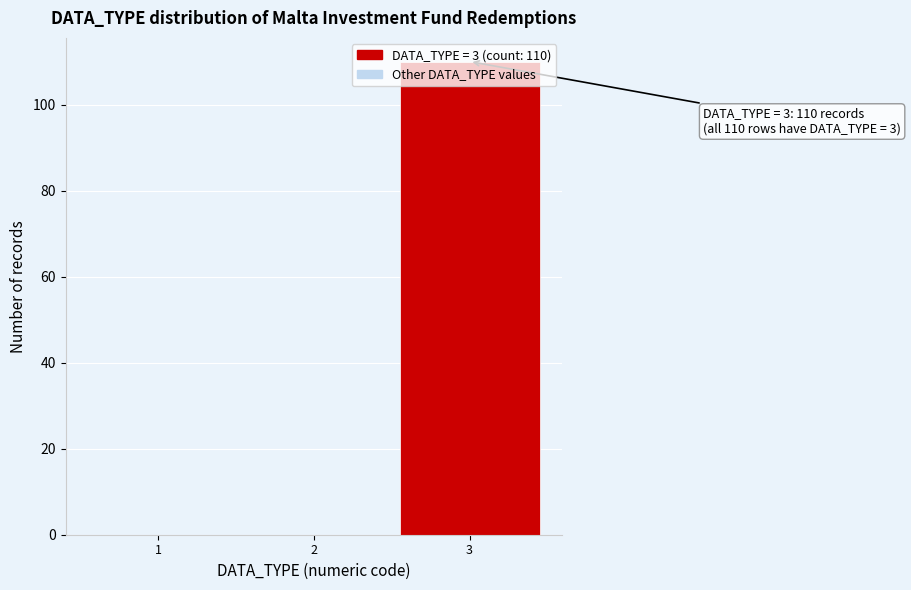

Is it true that the value at 2 is 0?

True